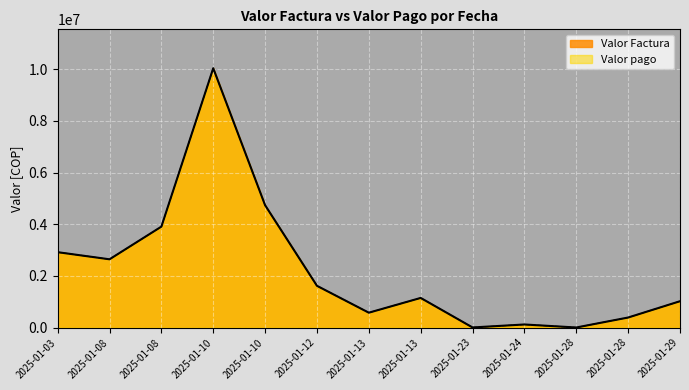

Which series changed the most between 2025-01-08 and 2025-01-12?

Valor Factura